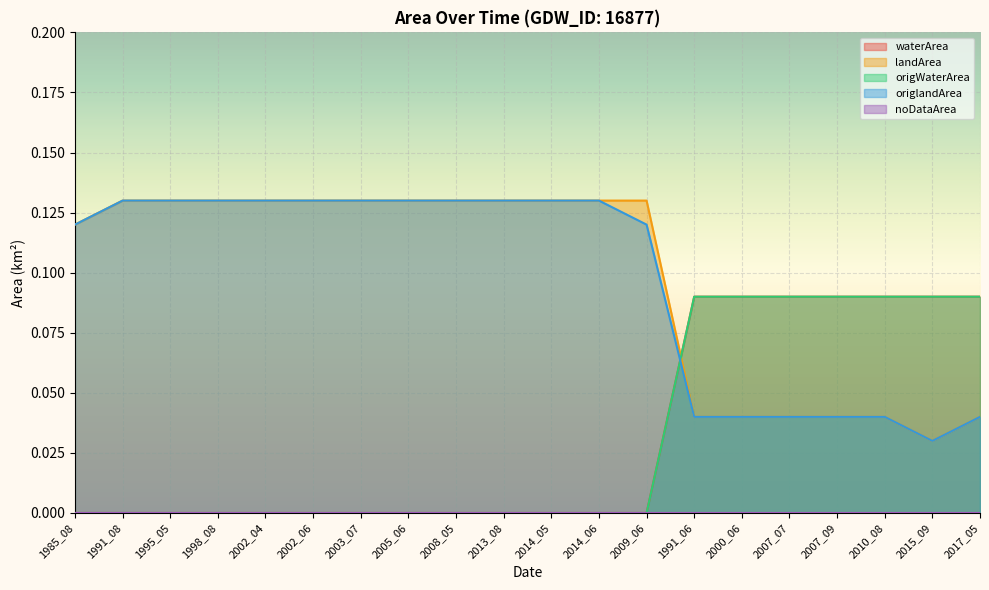

Reading left to right, list all the values displayed in this chart.

waterArea: 1985_08=0.0	1991_08=0.0	1995_05=0.0	1998_08=0.0	2002_04=0.0	2002_06=0.0	2003_07=0.0	2005_06=0.0	2008_05=0.0	2013_08=0.0	2014_05=0.0	2014_06=0.0	2009_06=0.0	1991_06=0.1	2000_06=0.1	2007_07=0.1	2007_09=0.1	2010_08=0.1	2015_09=0.1	2017_05=0.1
landArea: 1985_08=0.1	1991_08=0.1	1995_05=0.1	1998_08=0.1	2002_04=0.1	2002_06=0.1	2003_07=0.1	2005_06=0.1	2008_05=0.1	2013_08=0.1	2014_05=0.1	2014_06=0.1	2009_06=0.1	1991_06=0.0	2000_06=0.0	2007_07=0.0	2007_09=0.0	2010_08=0.0	2015_09=0.0	2017_05=0.0
origWaterArea: 1985_08=0.0	1991_08=0.0	1995_05=0.0	1998_08=0.0	2002_04=0.0	2002_06=0.0	2003_07=0.0	2005_06=0.0	2008_05=0.0	2013_08=0.0	2014_05=0.0	2014_06=0.0	2009_06=0.0	1991_06=0.1	2000_06=0.1	2007_07=0.1	2007_09=0.1	2010_08=0.1	2015_09=0.1	2017_05=0.1
origlandArea: 1985_08=0.1	1991_08=0.1	1995_05=0.1	1998_08=0.1	2002_04=0.1	2002_06=0.1	2003_07=0.1	2005_06=0.1	2008_05=0.1	2013_08=0.1	2014_05=0.1	2014_06=0.1	2009_06=0.1	1991_06=0.0	2000_06=0.0	2007_07=0.0	2007_09=0.0	2010_08=0.0	2015_09=0.0	2017_05=0.0